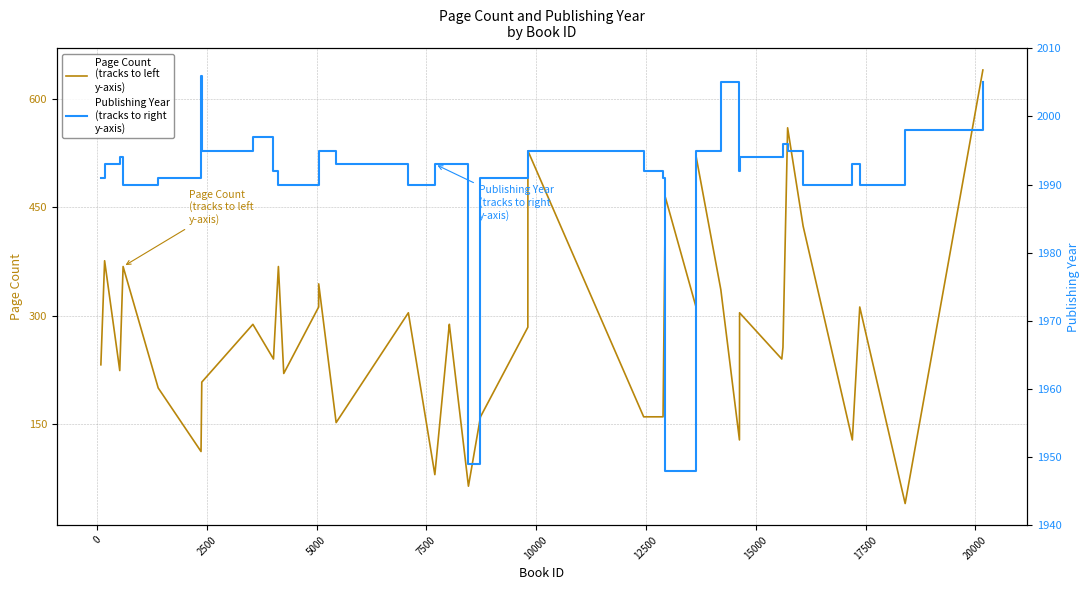

At 12500, list the series in order from largest to smallest.

Publishing Year
(tracks to right
y-axis), Page Count
(tracks to left
y-axis)